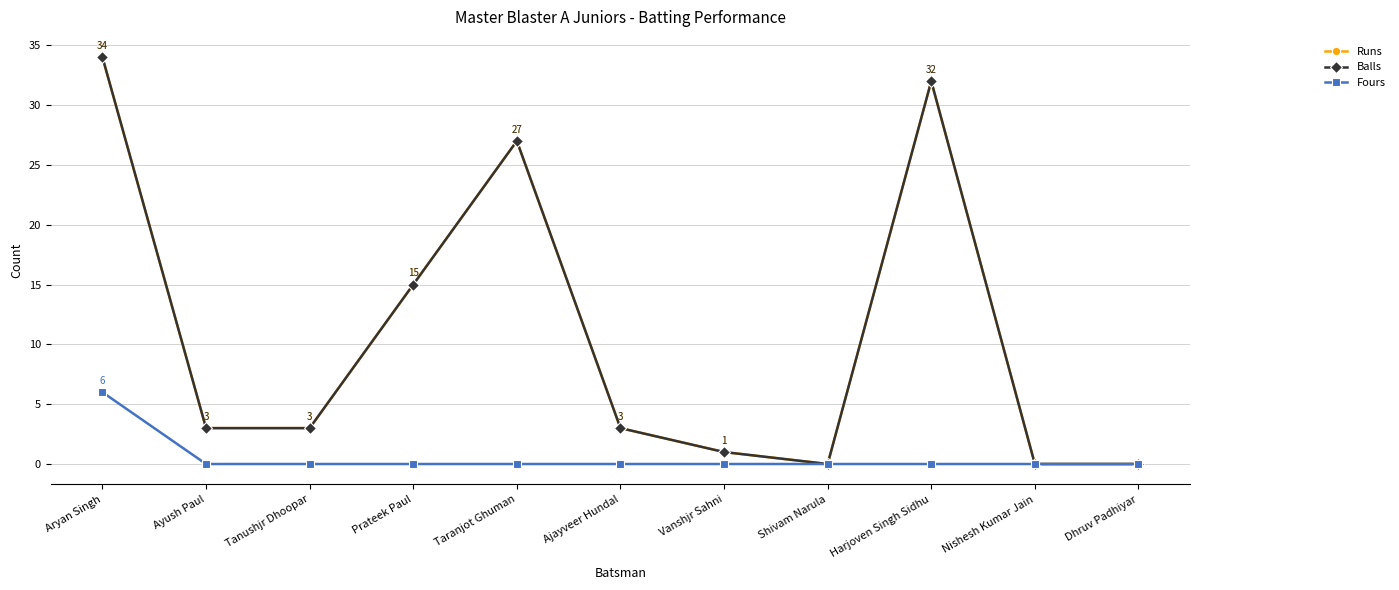

Does the chart have visible grid lines?

Yes